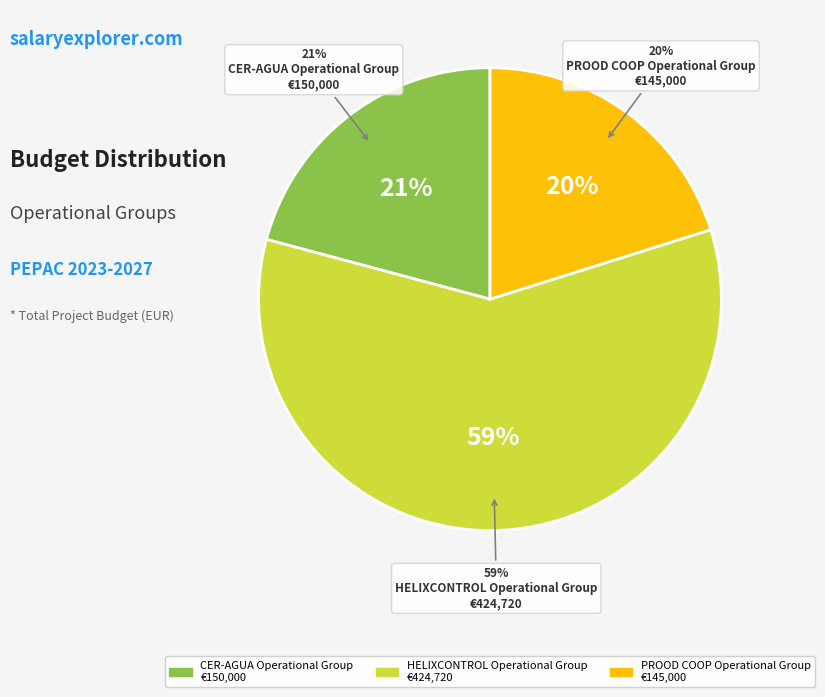

To the nearest percent, what portion does HELIXCONTROL Operational Group represent?

59%